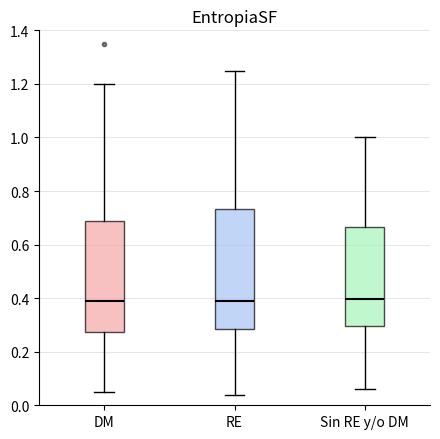

Where does the median line of the box for RE sit on the y-axis? The values are not printed on the chart, so give them approximately, as read against the axis.

0.40